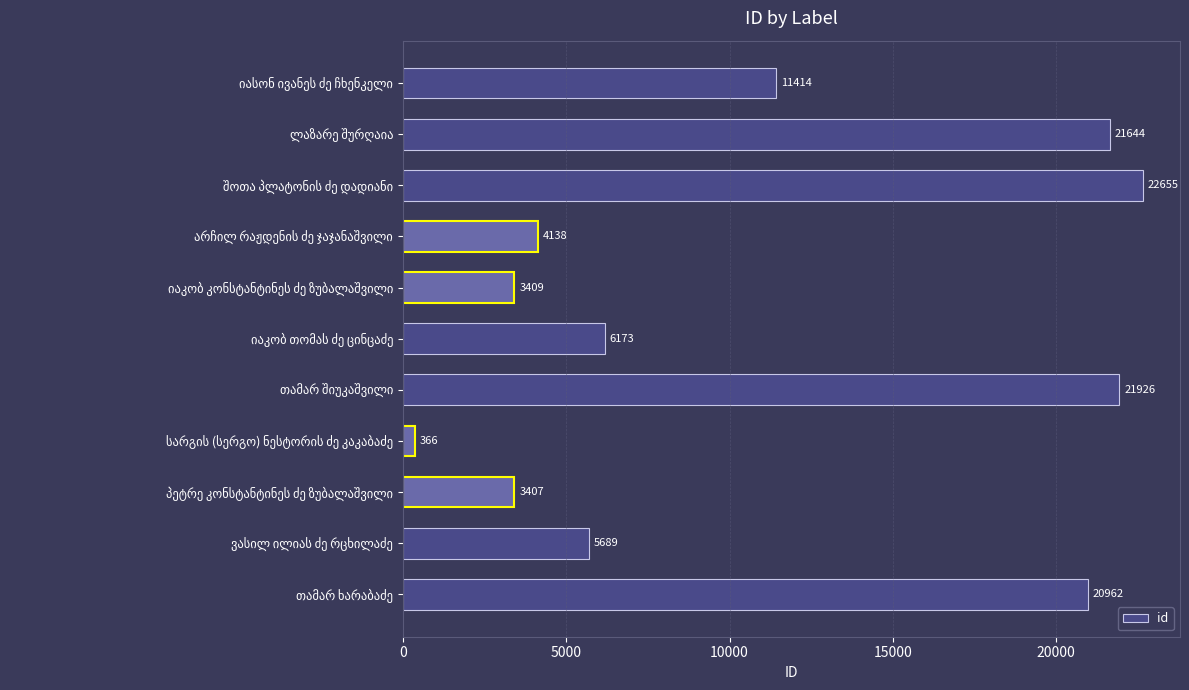

What is the average value?

11071